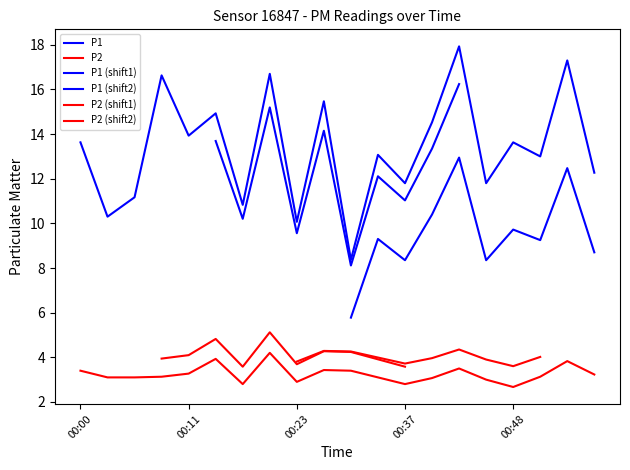

Does the chart display data point markers on the line(s)?

No